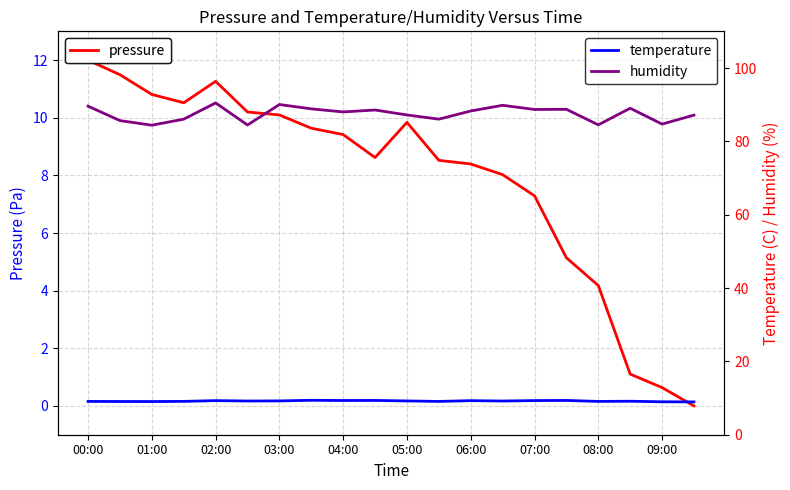

At how many categories does at least one series exceed 88?

11